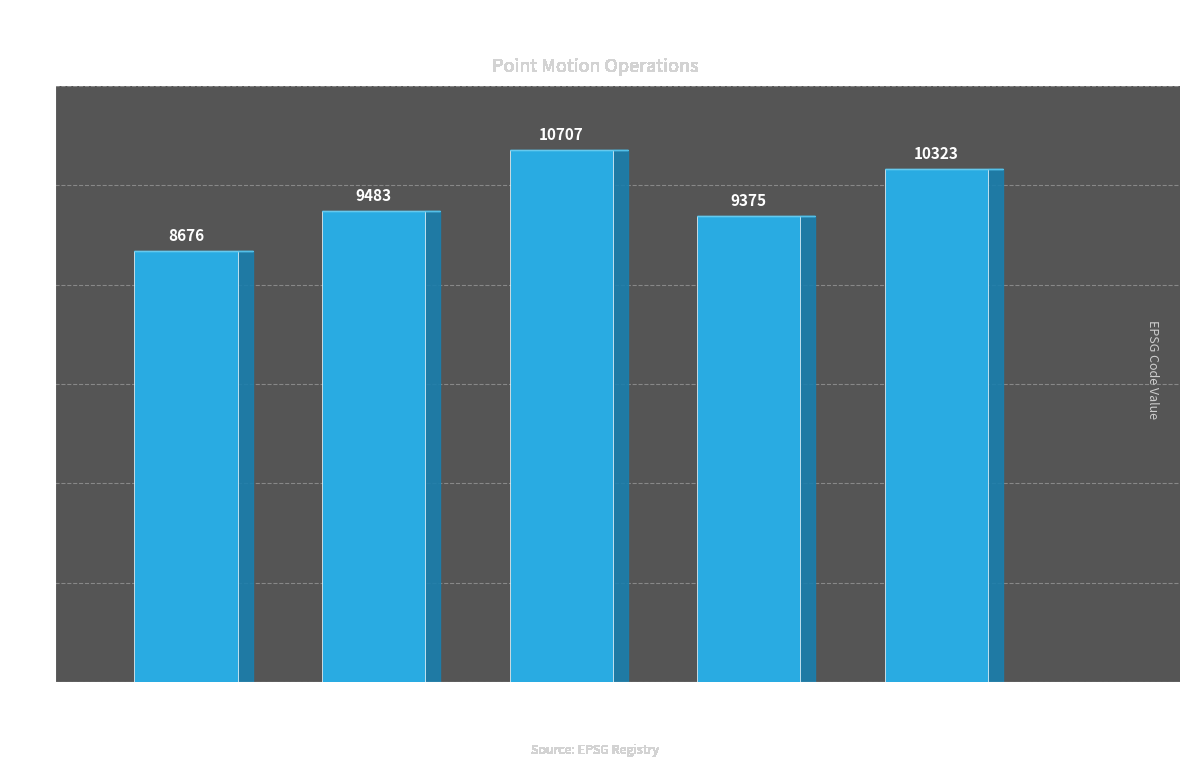

What is the change in value from CVG v6 to IDM 2020?

+699